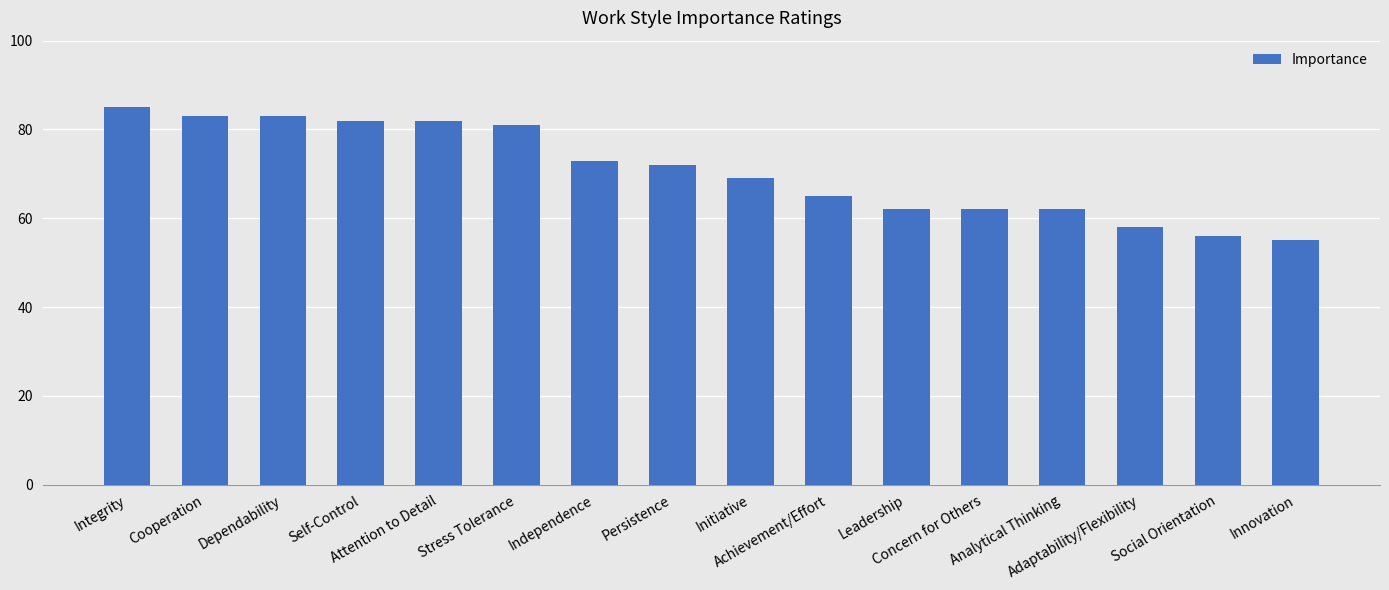

What is the ratio of the value at Initiative to the value at Persistence?

1.0